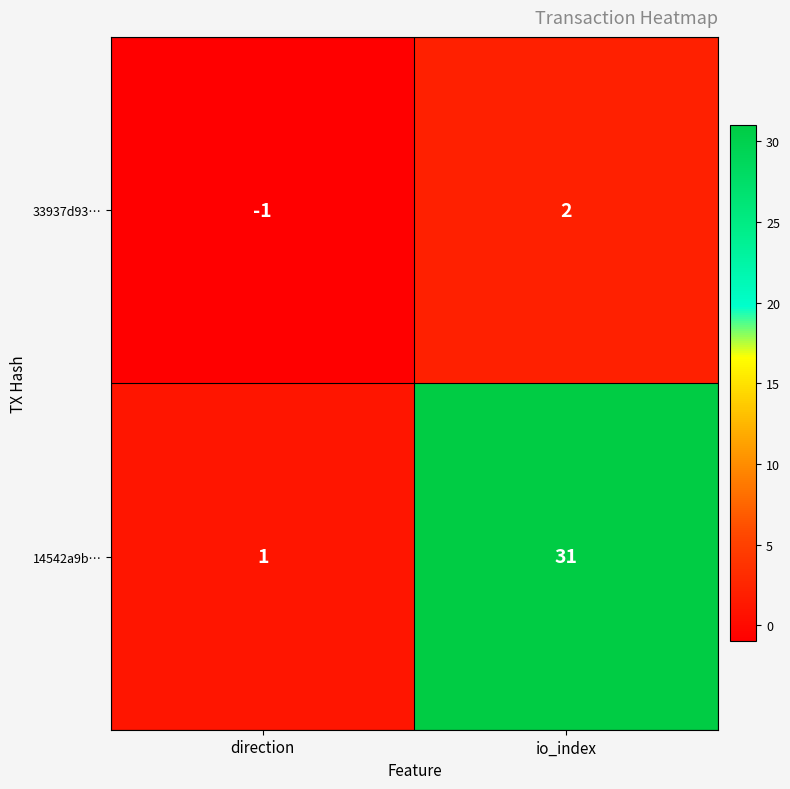

The value of 33937d93… at io_index is 3. True or false?

False